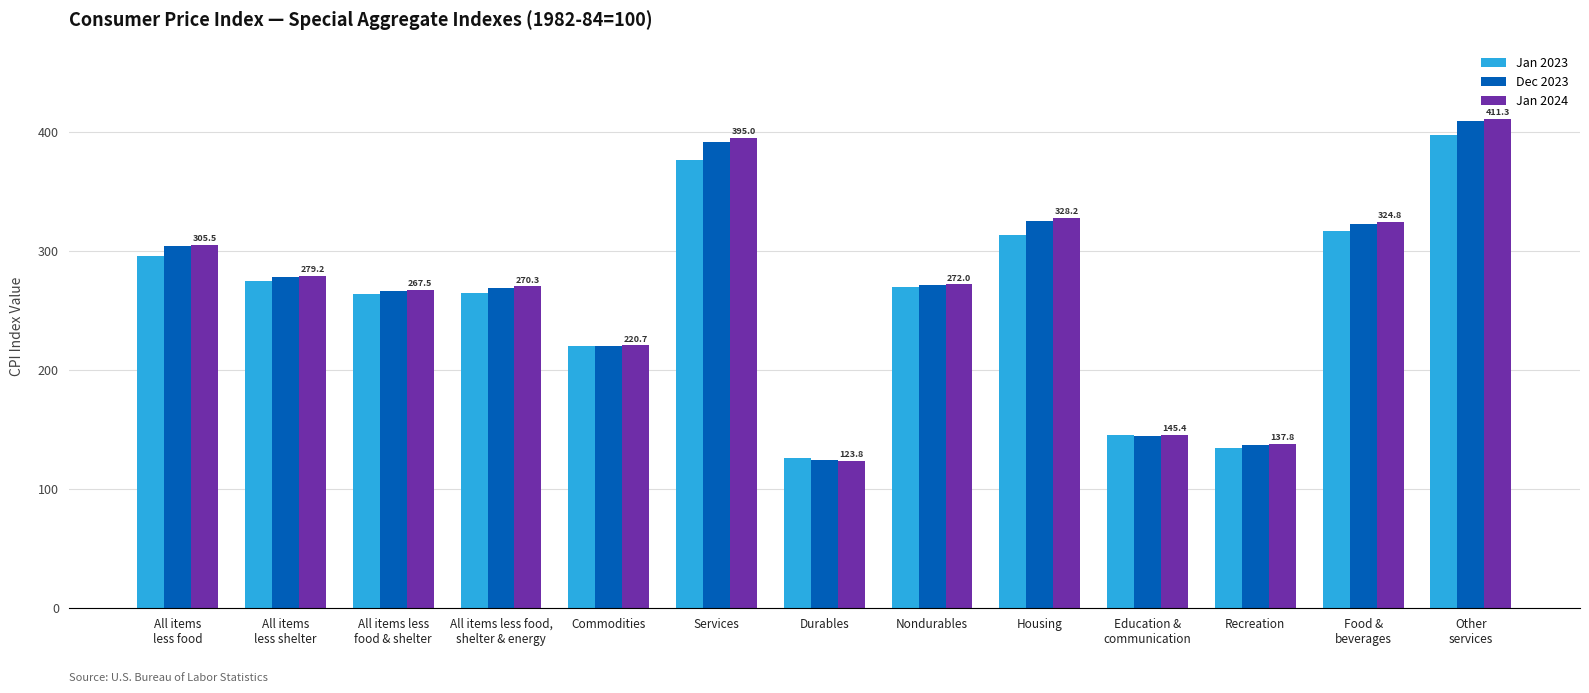

What is the value of the Dec 2023 bar at the 12th from the left?

322.9